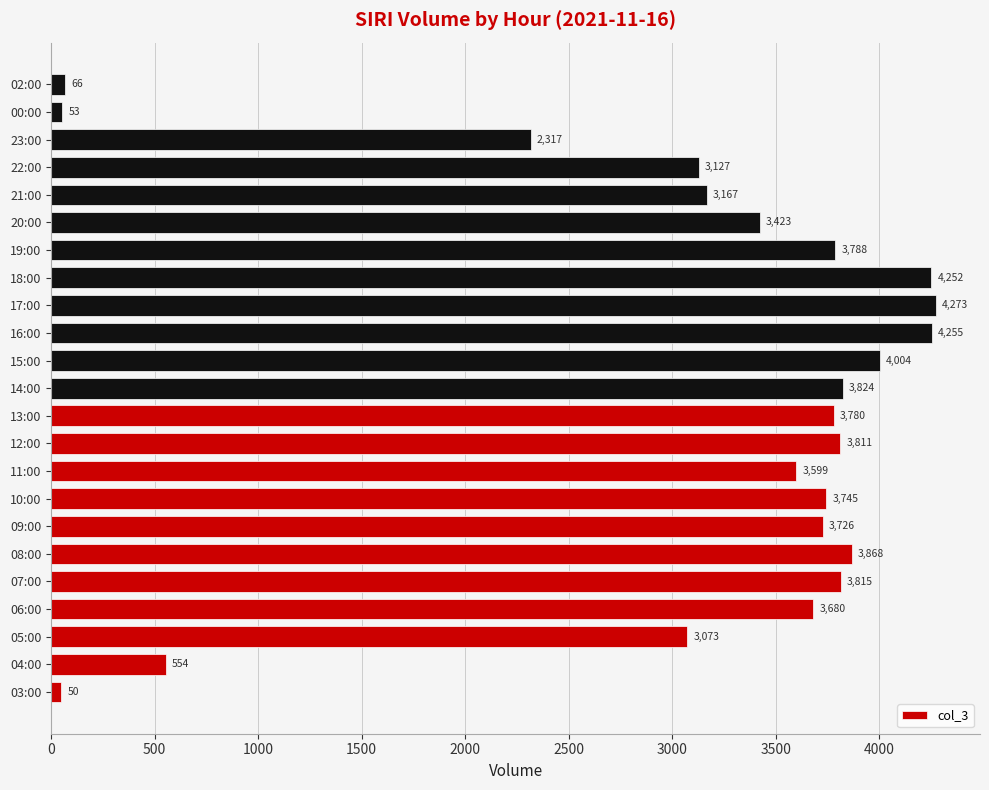

What is the change in value from 15:00 to 17:00?

+269